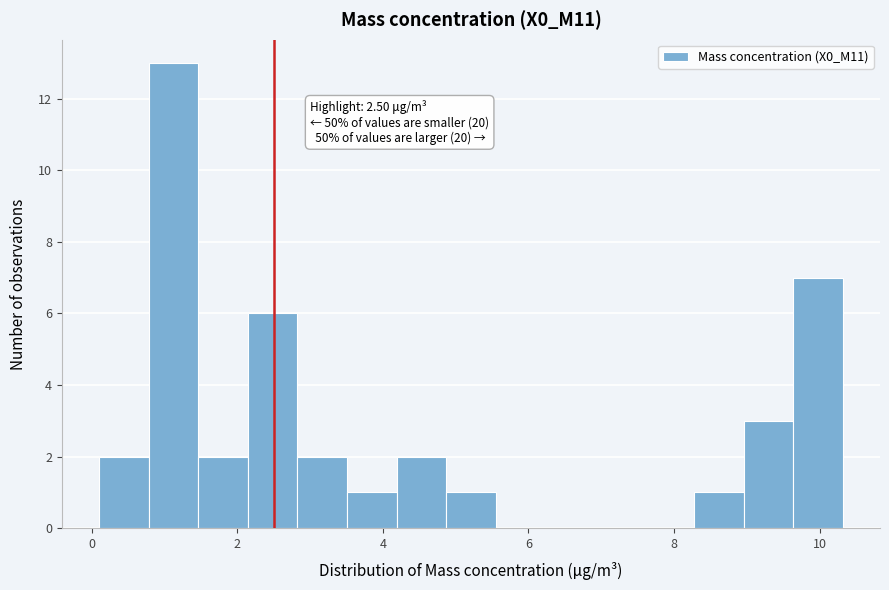

Read against the x-axis, roughly where is the centre of the tallest bar?

1.2